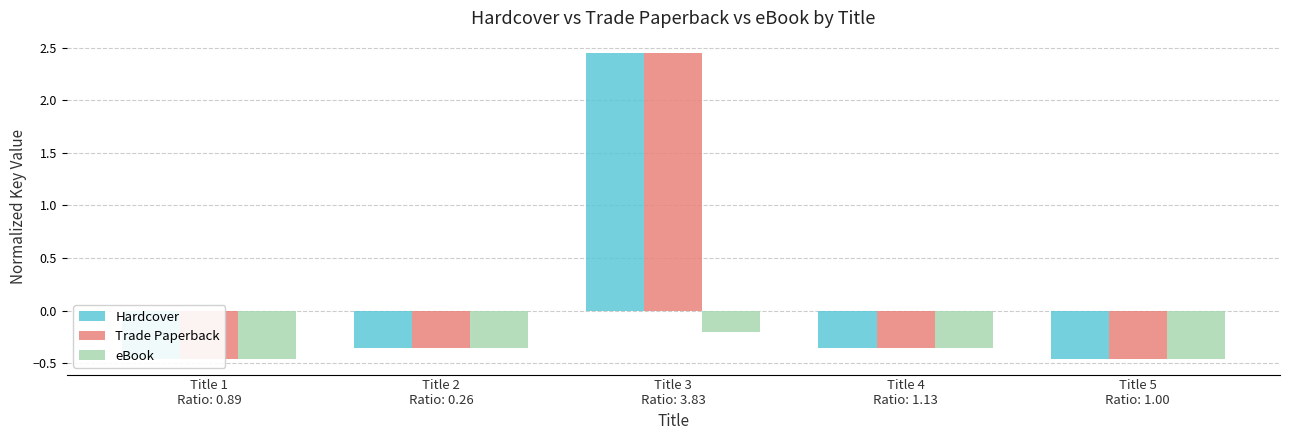

Are the bars grouped side by side (vs. stacked)?

Yes